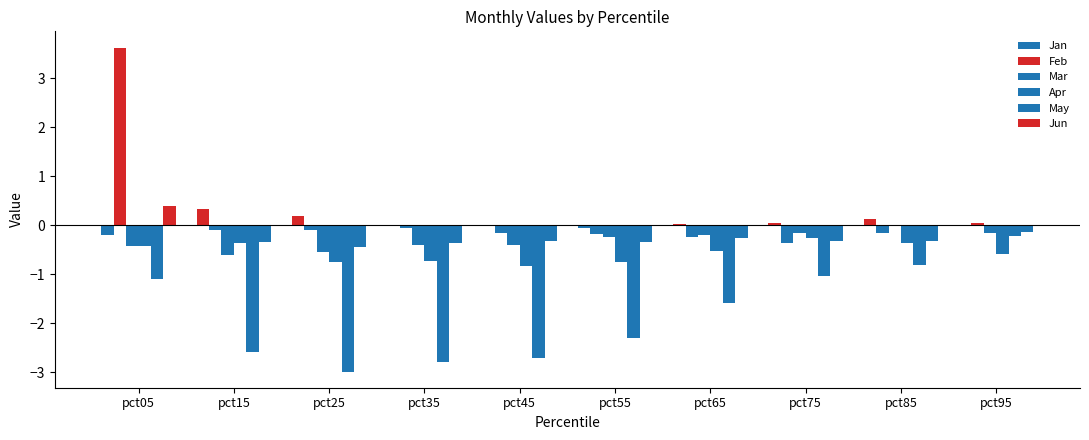

Is it true that Jan equals -0.0 at pct95?

False